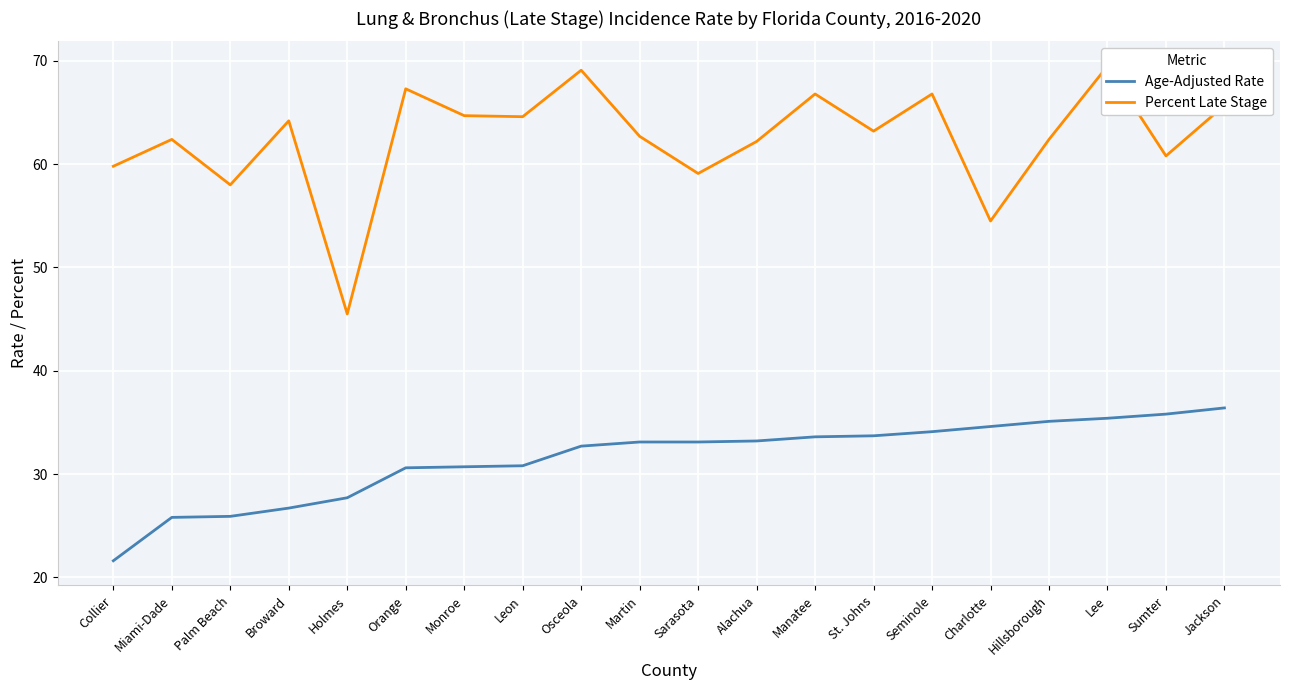

List the series in order of their overall mean, highest first.

Percent Late Stage, Age-Adjusted Rate